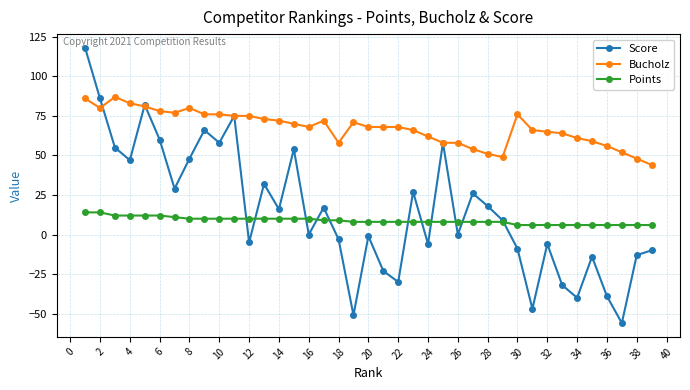

List the series in order of their peak value, highest first.

Score, Bucholz, Points